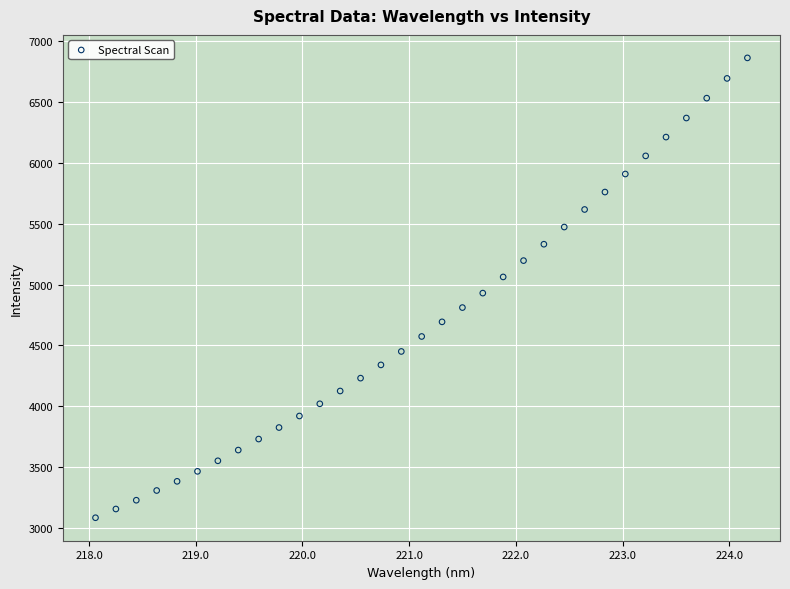

What is the range of Y values (max minus min)?

3775.5